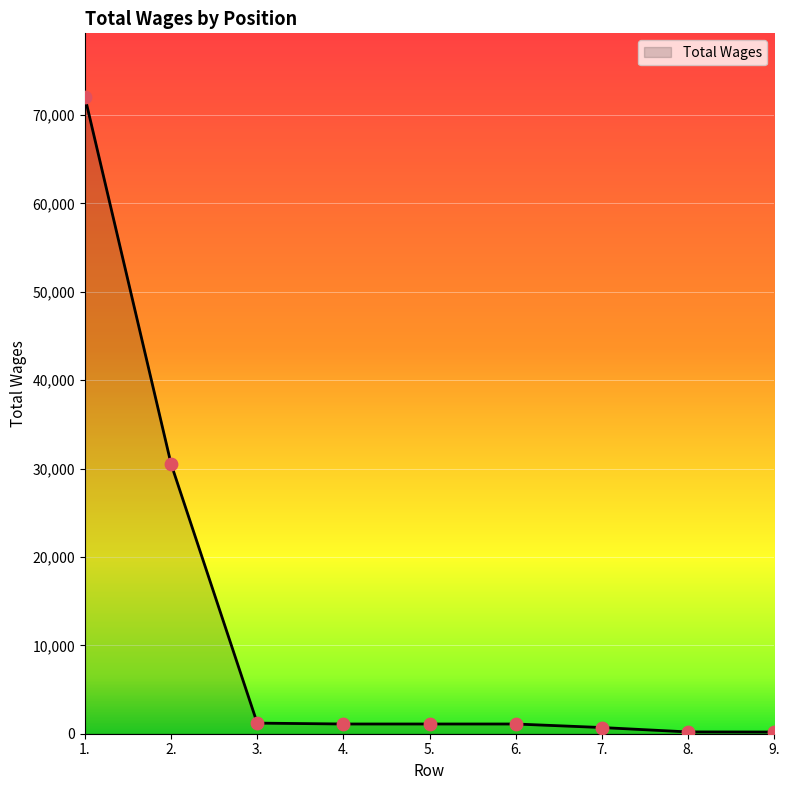

What is the ratio of the value at 4. to the value at 7.?

1.6